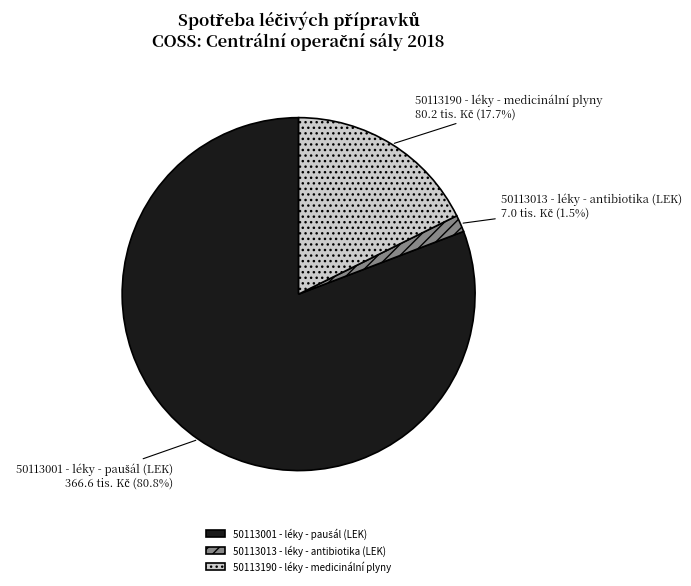

Between 50113013 - léky - antibiotika (LEK) and 50113190 - léky - medicinální plyny, which is larger?

50113190 - léky - medicinální plyny